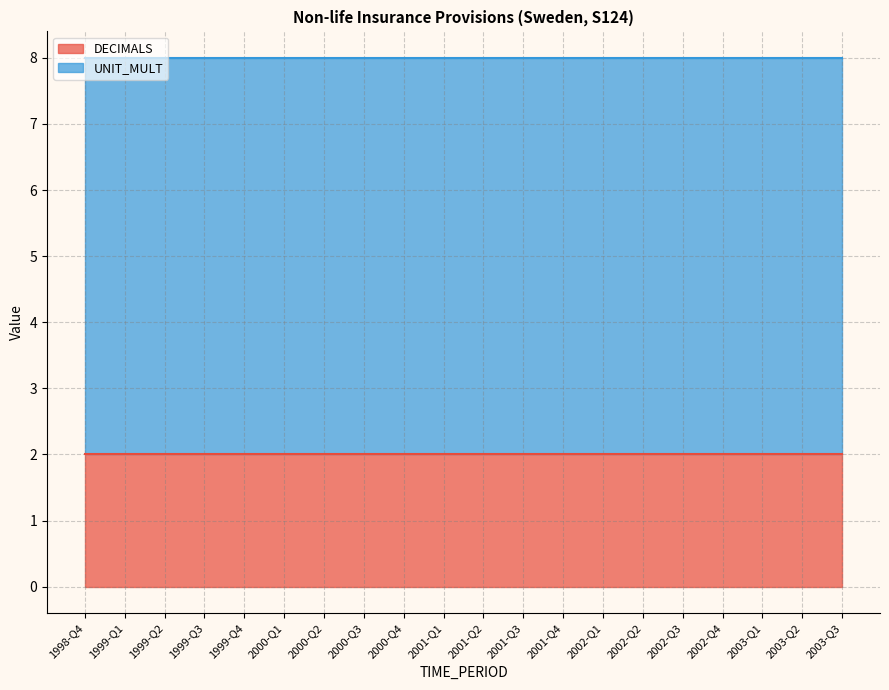

Reading left to right, list all the values displayed in this chart.

DECIMALS: 2	2	2	2	2	2	2	2	2	2	2	2	2	2	2	2	2	2	2	2
UNIT_MULT: 6	6	6	6	6	6	6	6	6	6	6	6	6	6	6	6	6	6	6	6